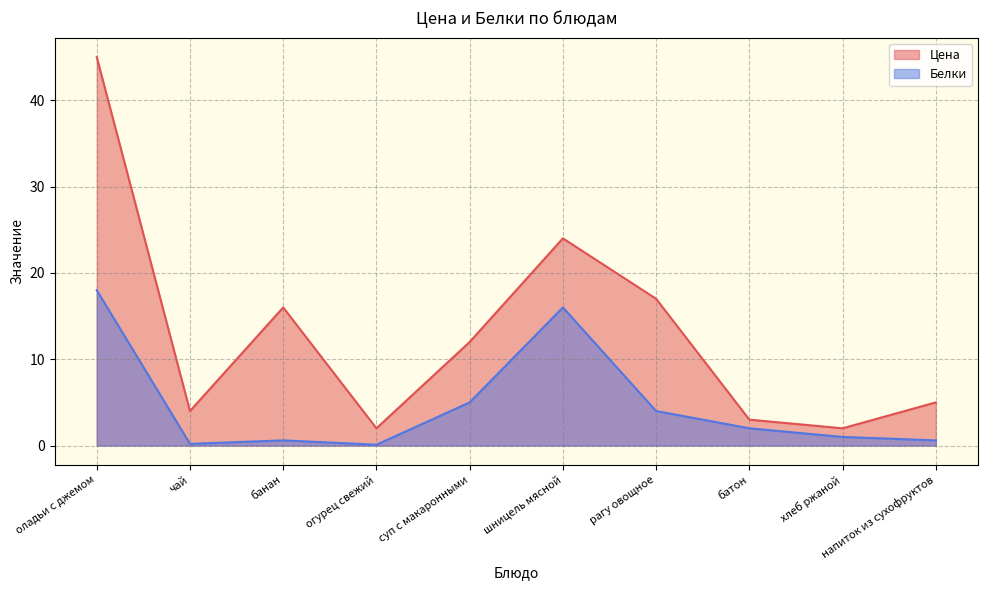

The value of Белки at хлеб ржаной is 1.0. True or false?

True